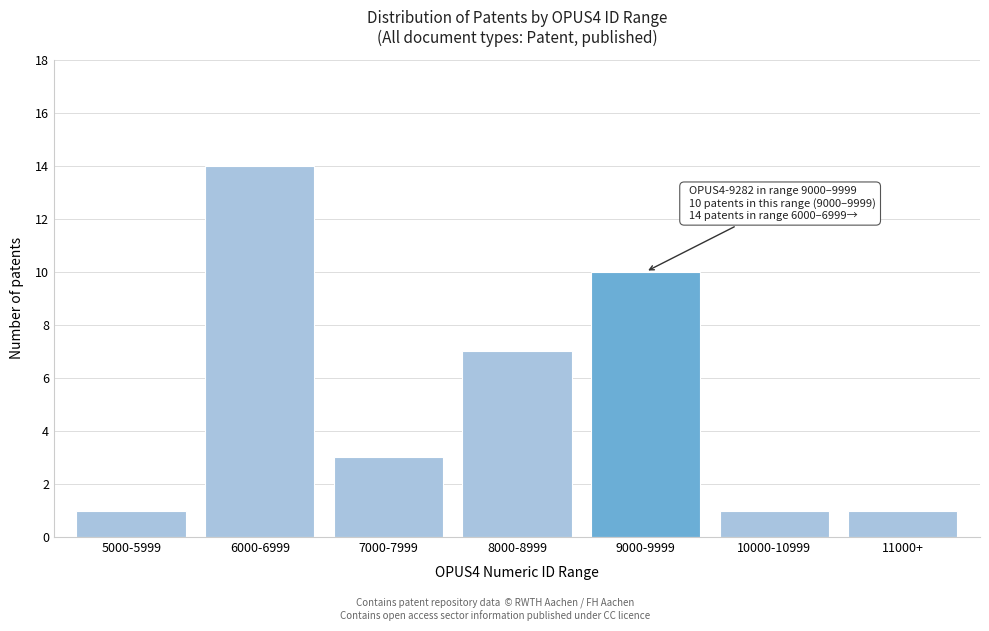

Reading left to right, list all the values displayed in this chart.

1	14	3	7	10	1	1